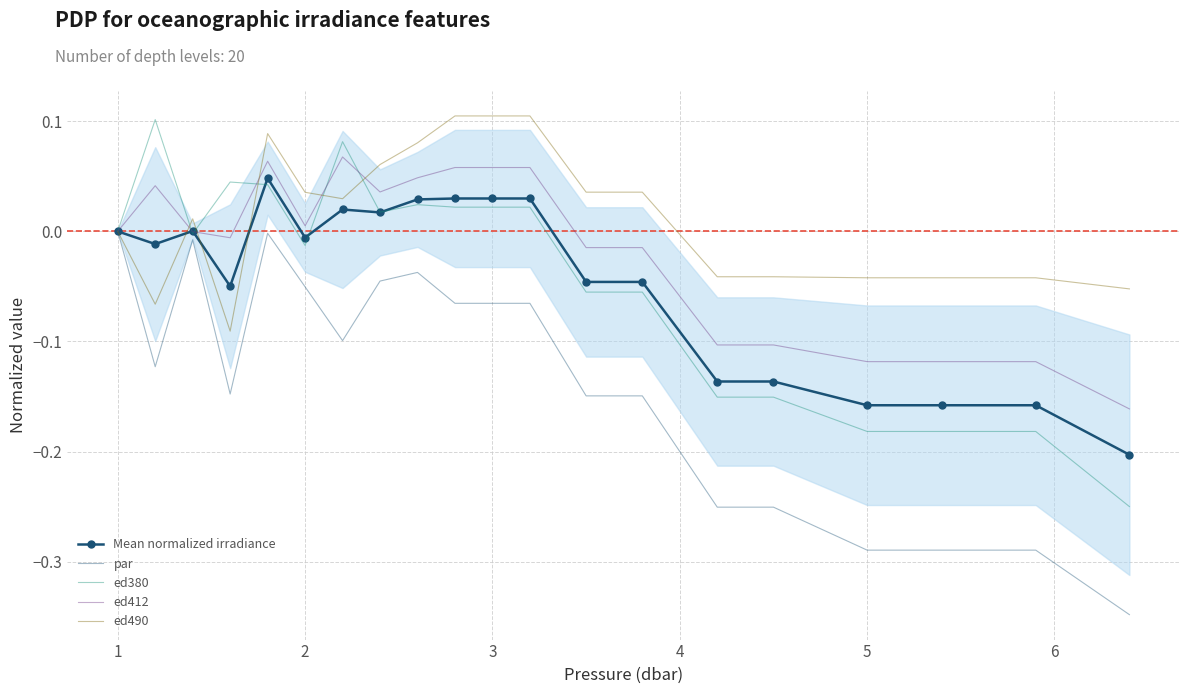

Between which two adjacent categories do ed490 and ed412 first intersect?

1 and 2